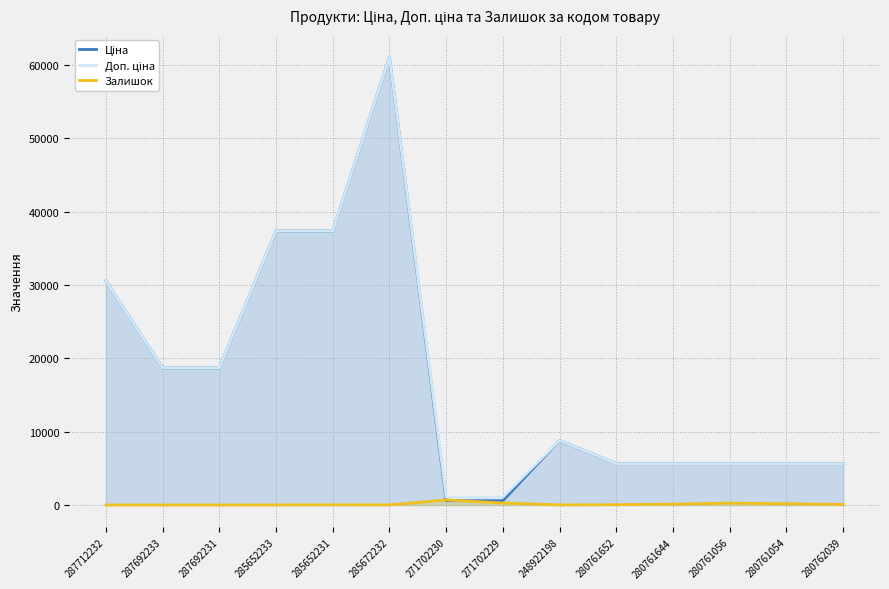

What are all the series names shown in the legend?

Ціна, Доп. ціна, Залишок